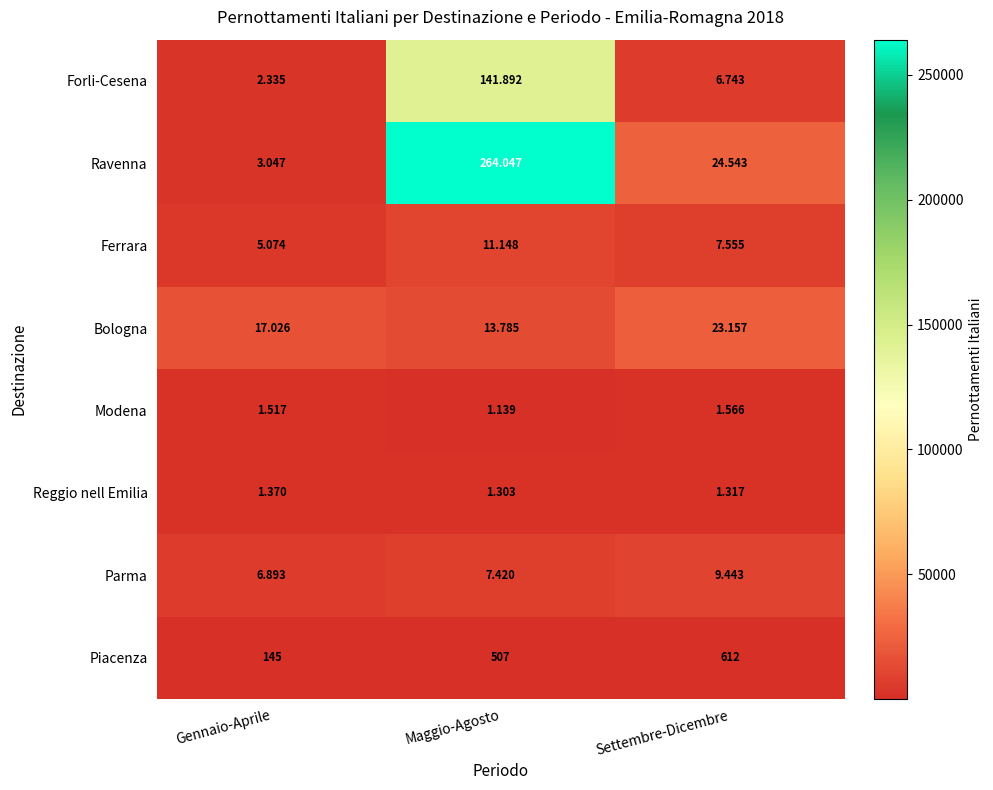

What is the maximum value shown in the chart?

264047